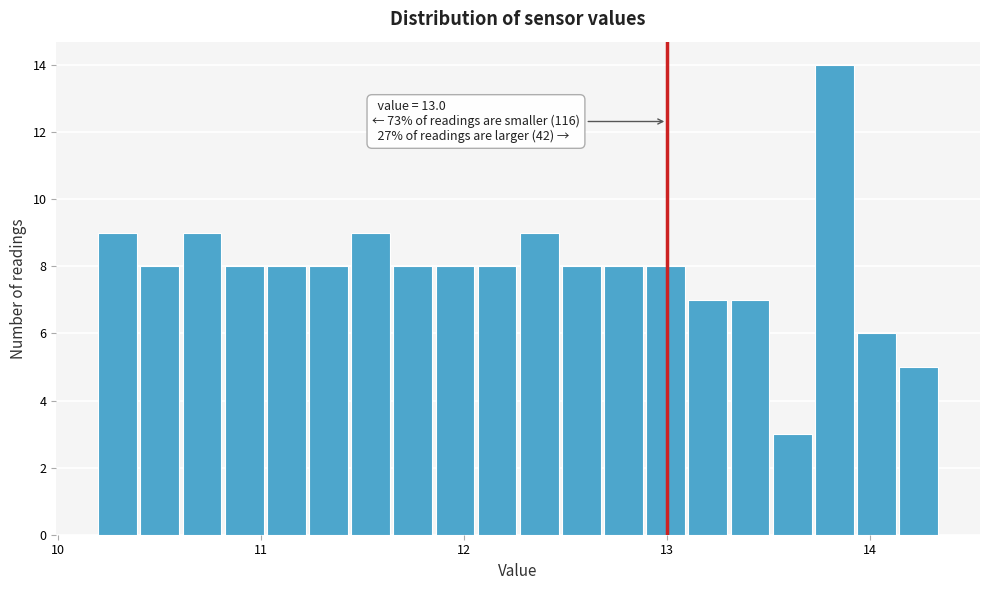

Read against the x-axis, roughly where is the centre of the tallest bar?

13.8